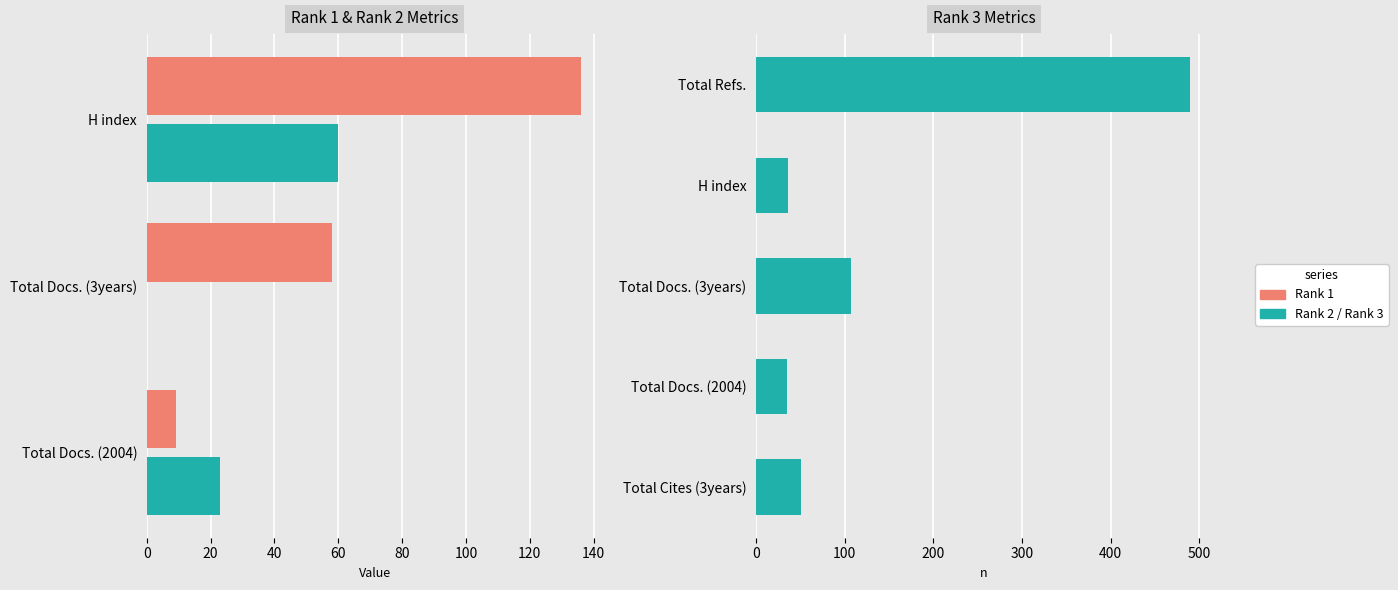

What is the total value across all series at Rank 3?

718